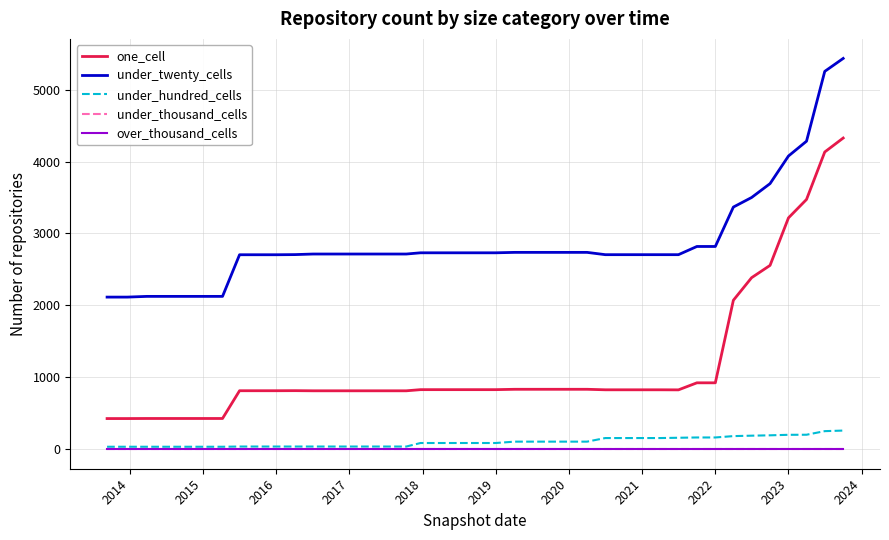

True or false: one_cell and under_hundred_cells intersect in this chart.

False